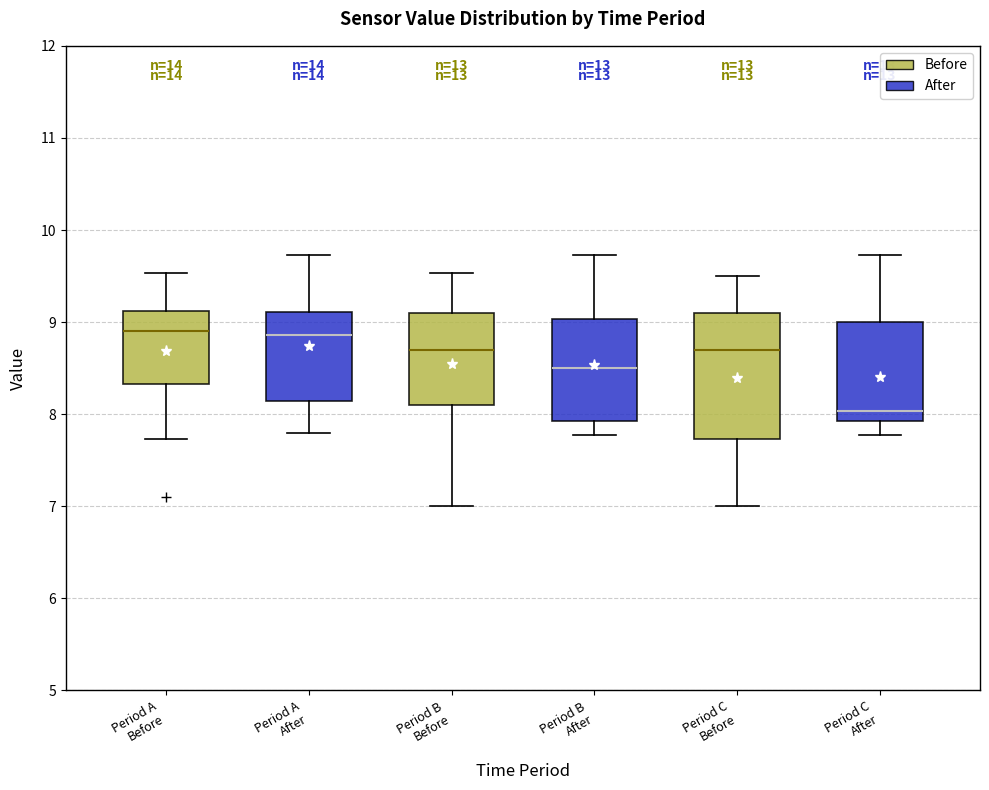

Reading left to right, read every box against the y-axis: the position of its median line, the range the box covers, and the ends of its whiskers. The values are not printed on the chart, so give them approximately, as read against the axis.

Period A Before: median 8.9, box 8.3 to 9.1, whiskers 7.7 to 9.5
Period A After: median 8.9, box 8.1 to 9.1, whiskers 7.8 to 9.7
Period B Before: median 8.7, box 8.1 to 9.1, whiskers 7.0 to 9.5
Period B After: median 8.5, box 7.9 to 9.0, whiskers 7.8 to 9.7
Period C Before: median 8.7, box 7.7 to 9.1, whiskers 7.0 to 9.5
Period C After: median 8.0, box 7.9 to 9.0, whiskers 7.8 to 9.7